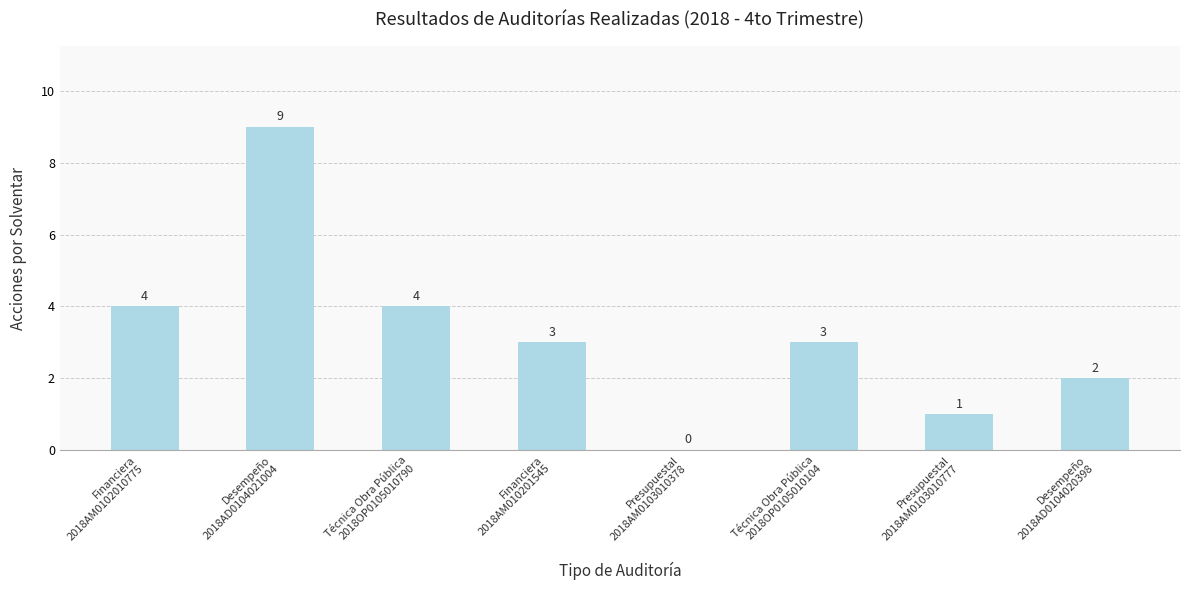

What is the maximum value shown in the chart?

9